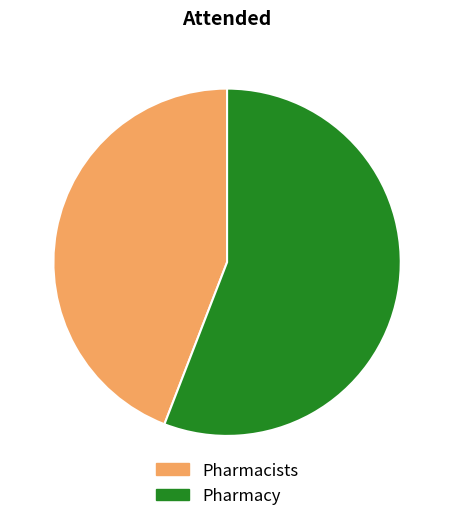

Does any single category account for the majority?

Yes